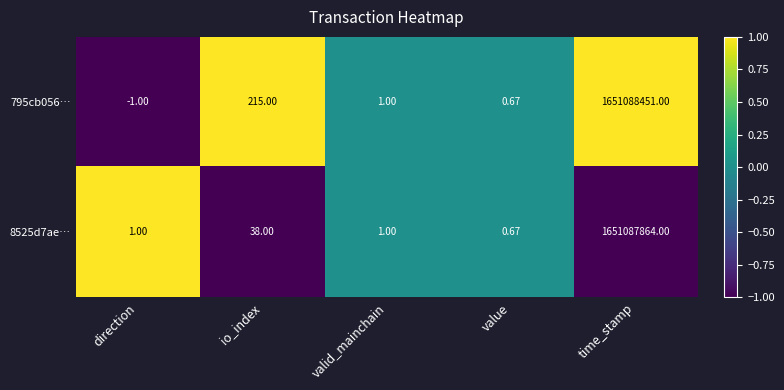

Where is 795cb056… nearest to the value 825544225?

io_index